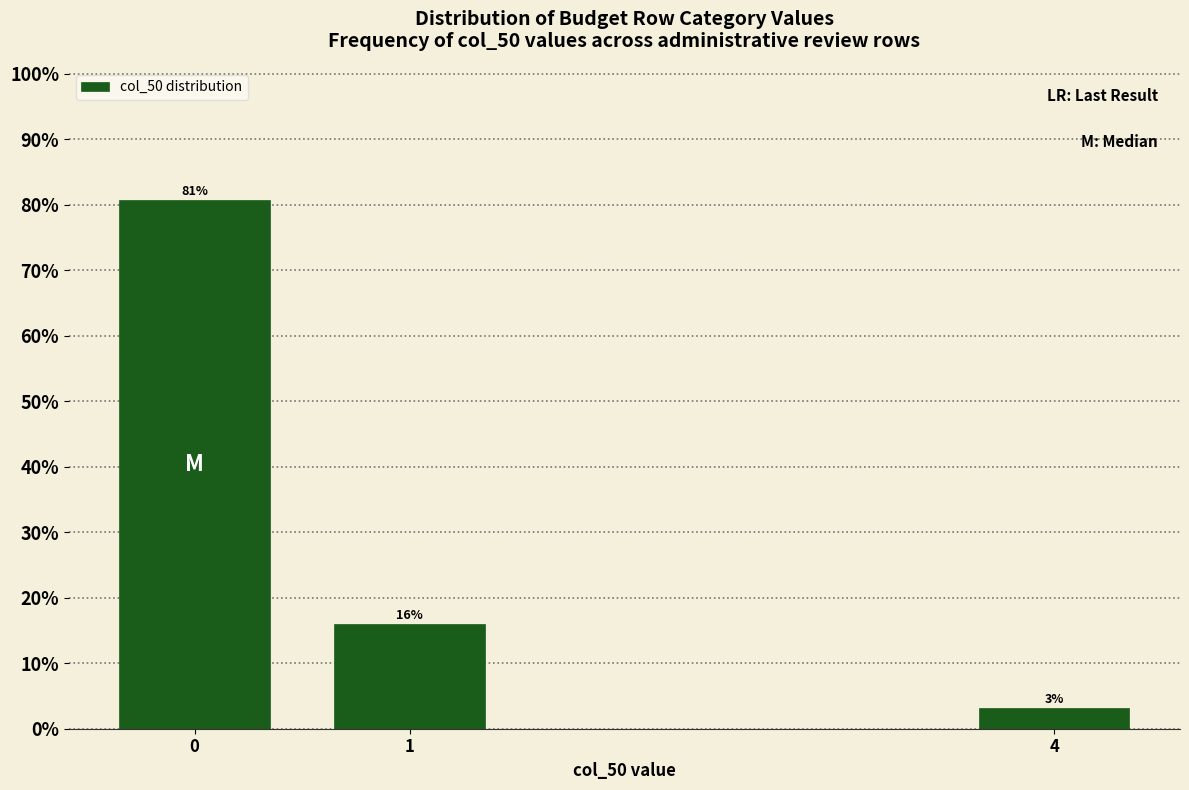

What is the value of the 1st bar from the left?

80.7